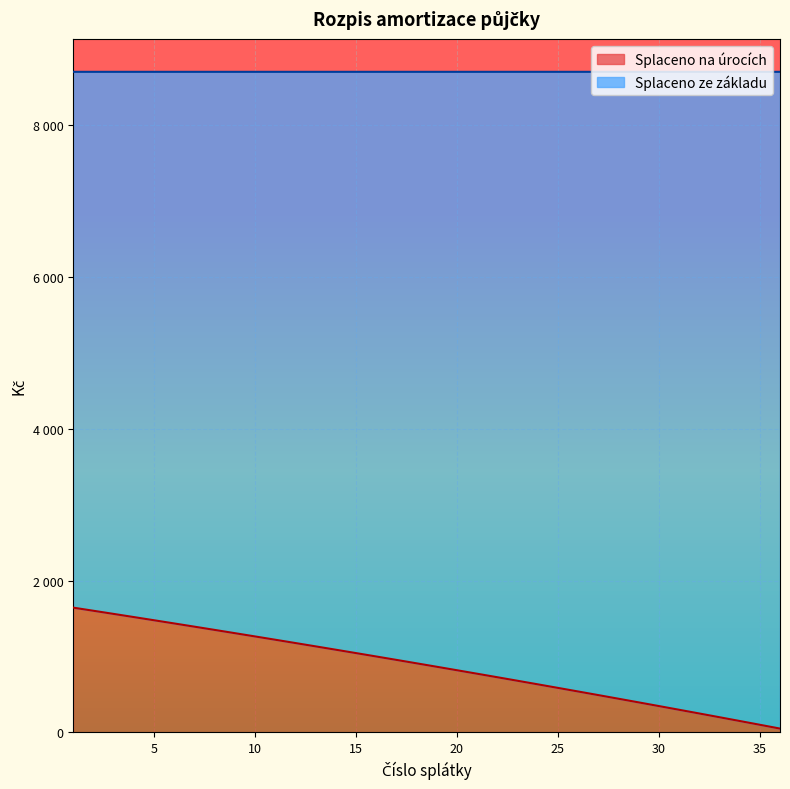

List the labels in order of value, largest first.

1, 2, 3, 4, 5, 6, 7, 8, 9, 10, 11, 12, 13, 14, 15, 16, 17, 18, 19, 20, 21, 22, 23, 24, 25, 26, 27, 28, 29, 30, 31, 32, 33, 34, 35, 36